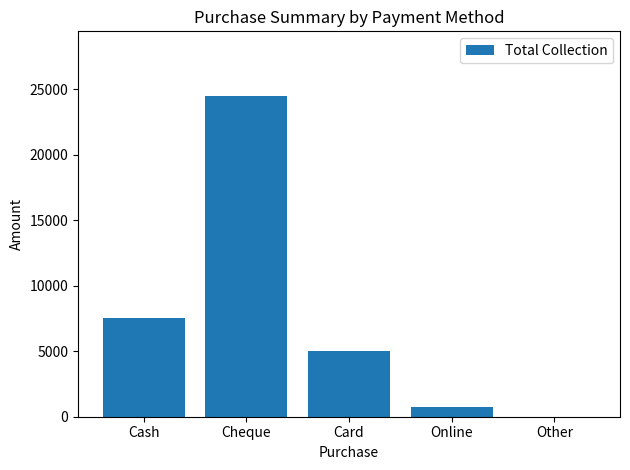

How many categories are shown in the chart?

5